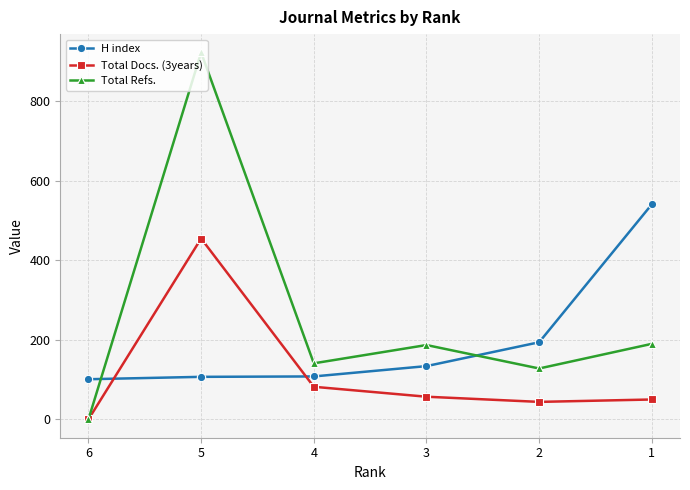

At how many categories does at least one series exceed 806?

1